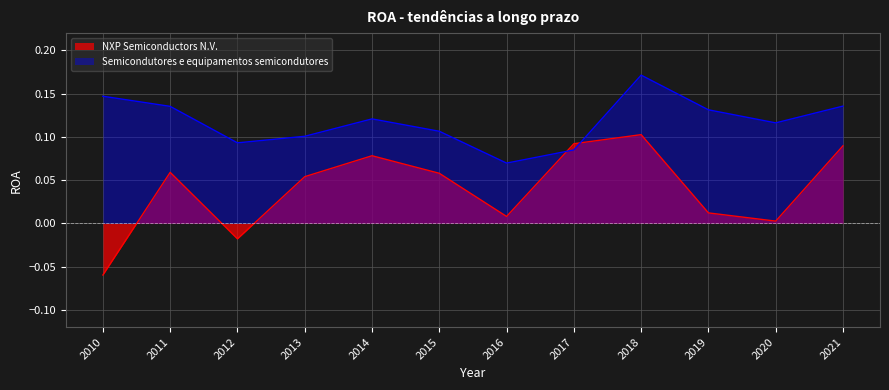

What is the value of the Semicondutores e equipamentos semicondutores point at the 2nd from the left?

0.1